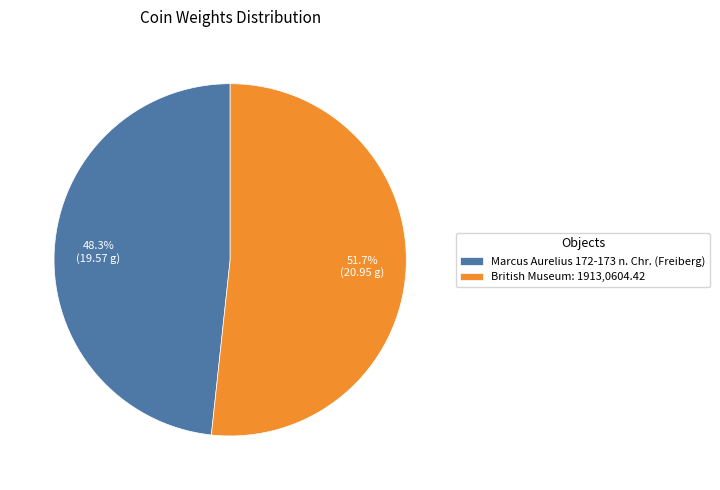

Rank the categories by value from lowest to highest.

Marcus Aurelius 172-173 n. Chr. (Freiberg), British Museum: 1913,0604.42